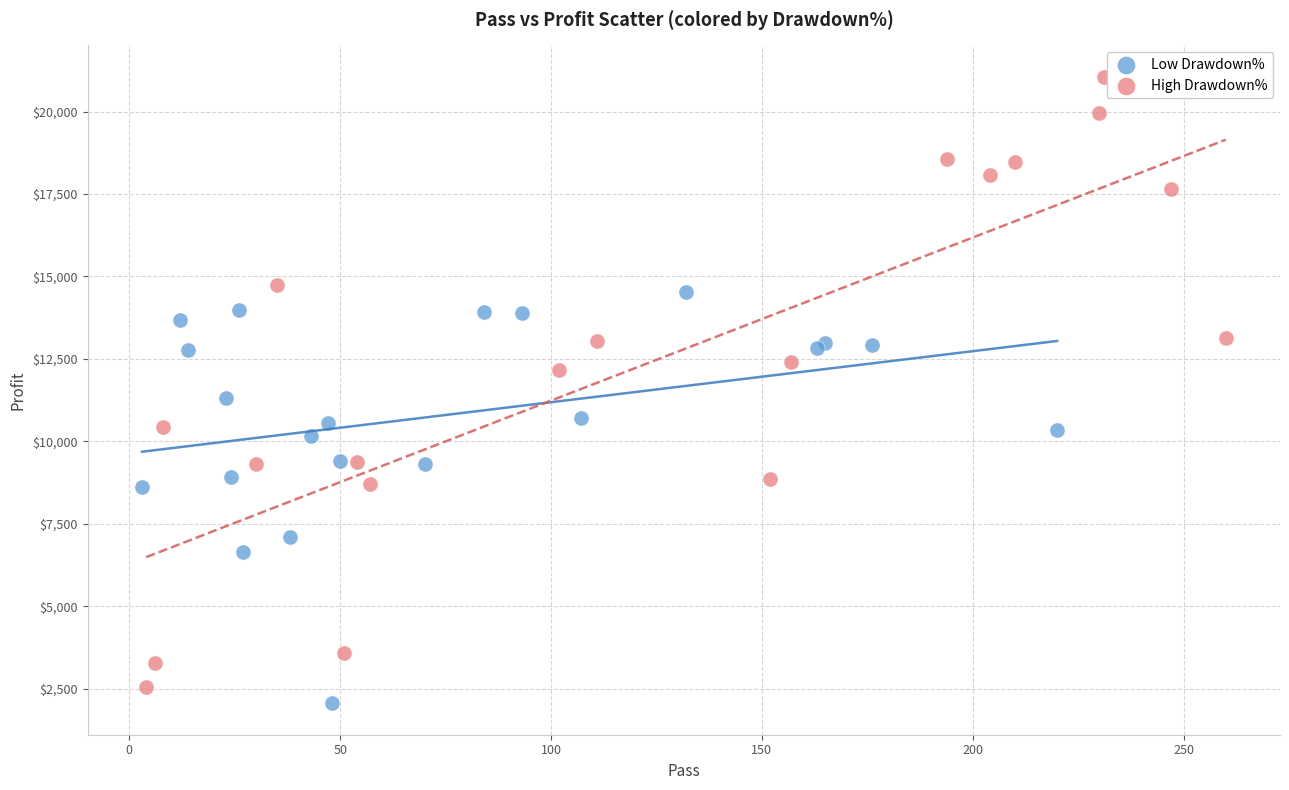

Which series contains the highest Y value?

High Drawdown%